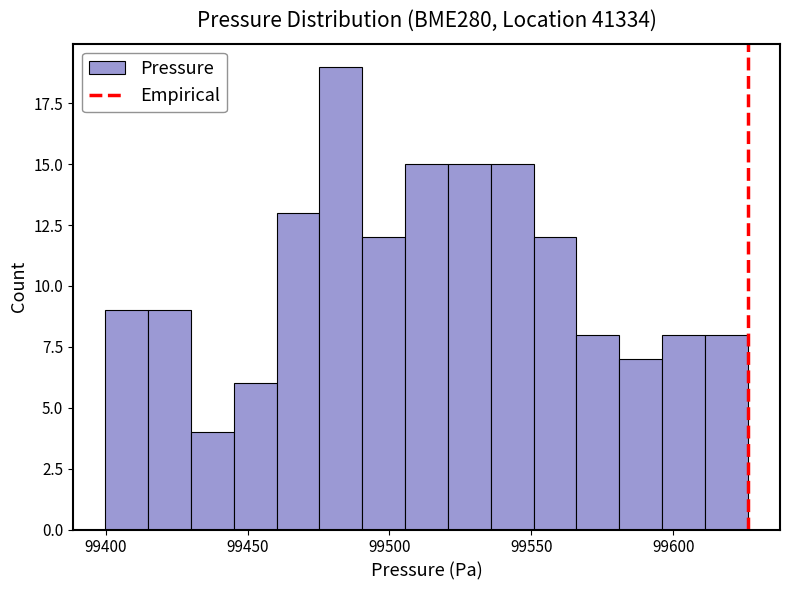

Read against the x-axis, roughly where is the centre of the tallest bar?

99485